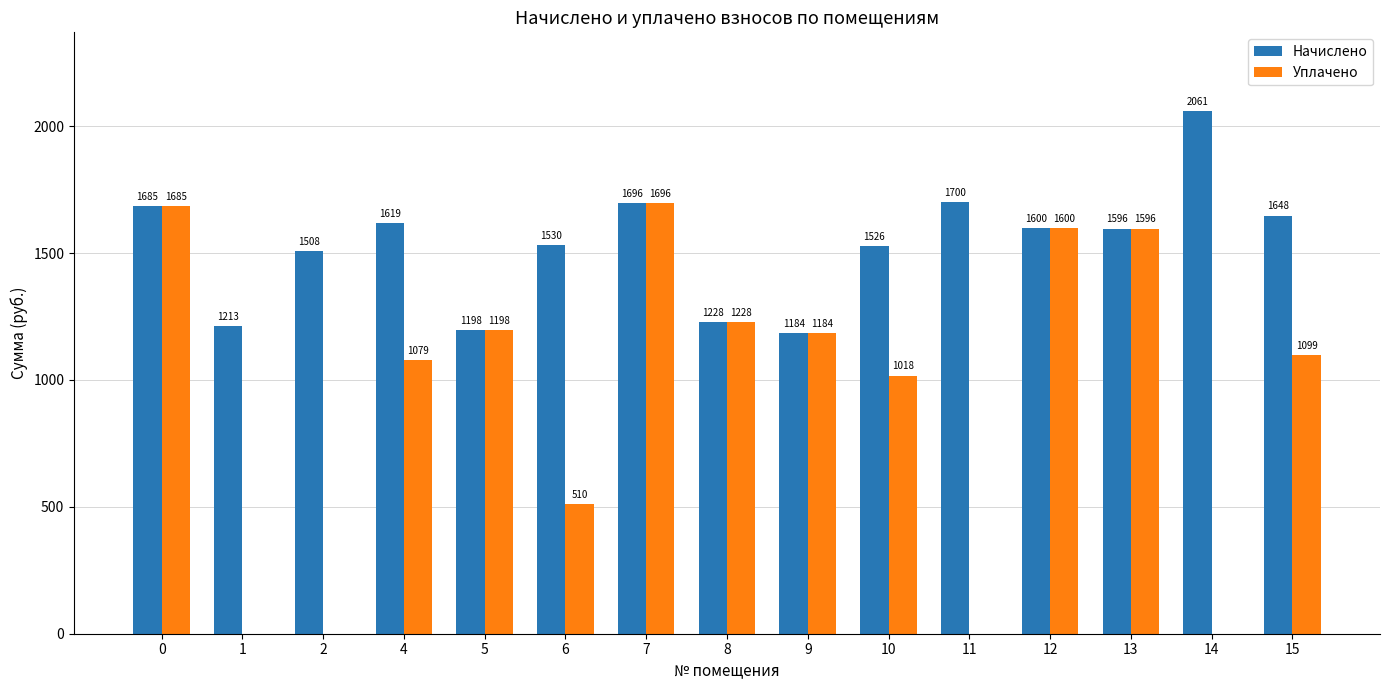

What is the average value of the Уплачено series?

926.2